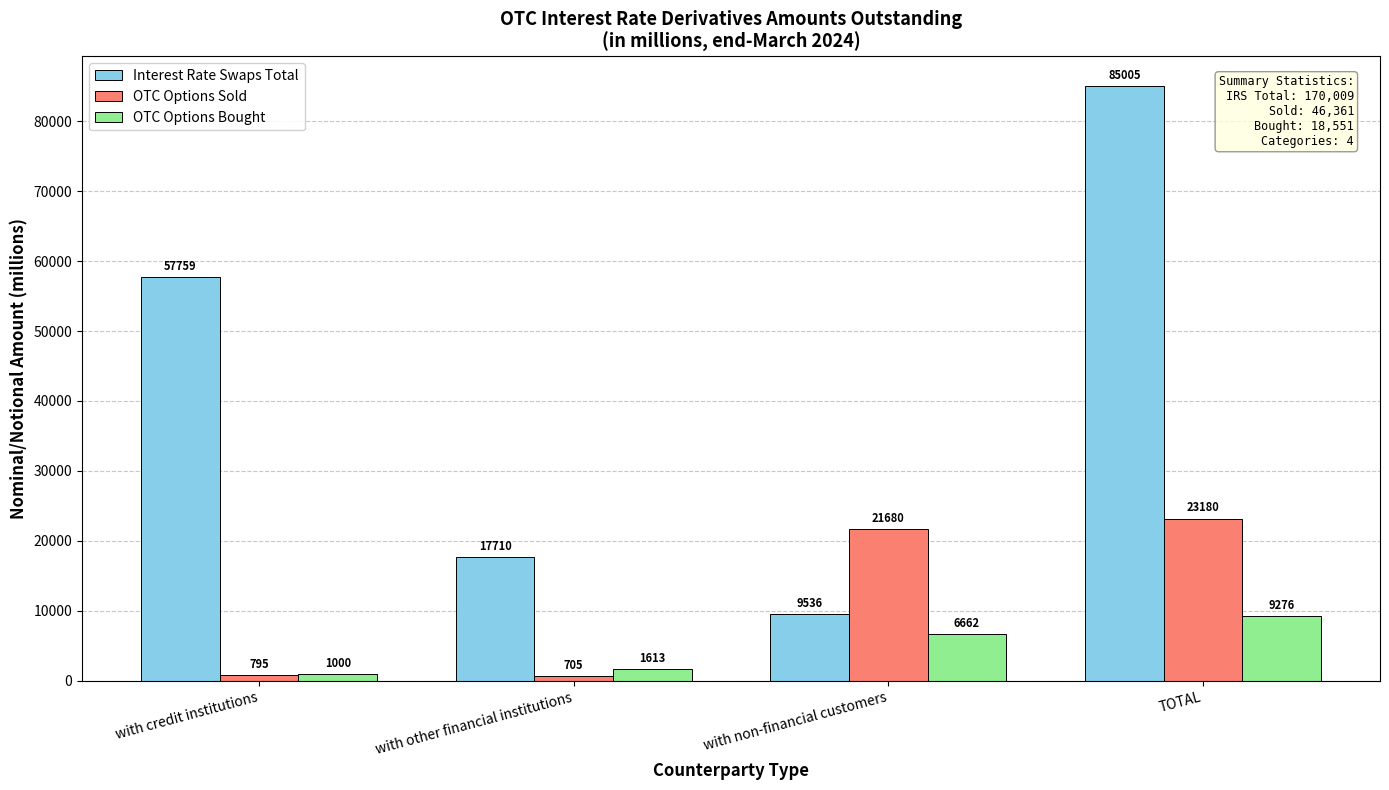

The Interest Rate Swaps Total series shows 5177.5 at with non-financial customers. True or false?

False